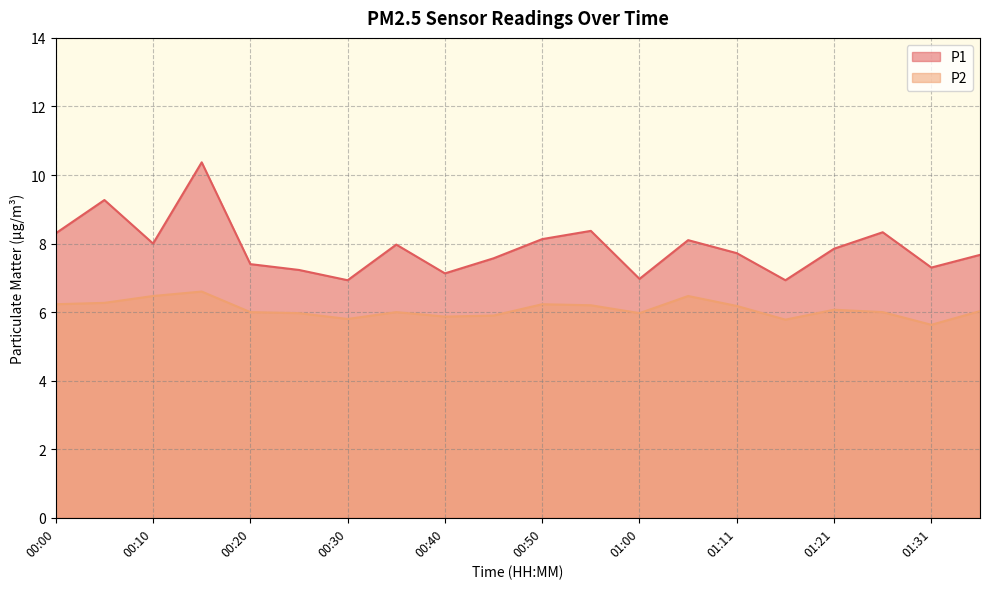

What are all the series names shown in the legend?

P1, P2